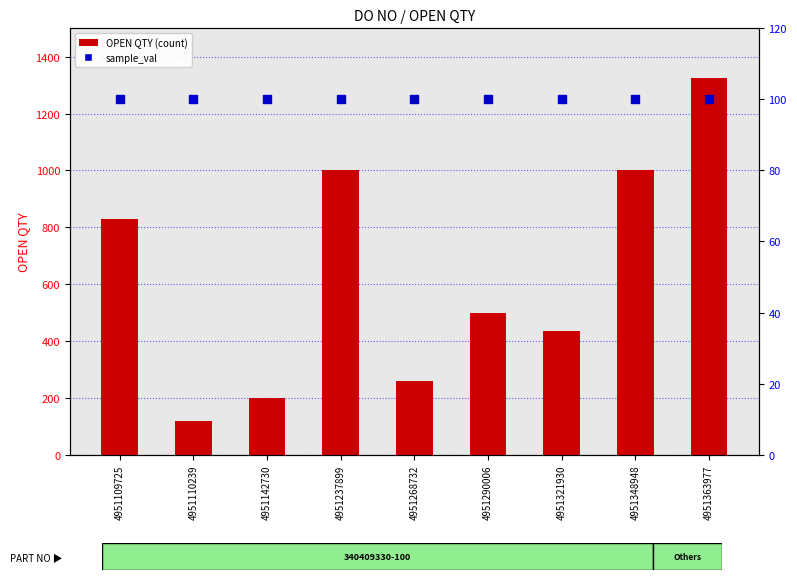

Which series has the largest Y range (max minus min)?

OPEN QTY